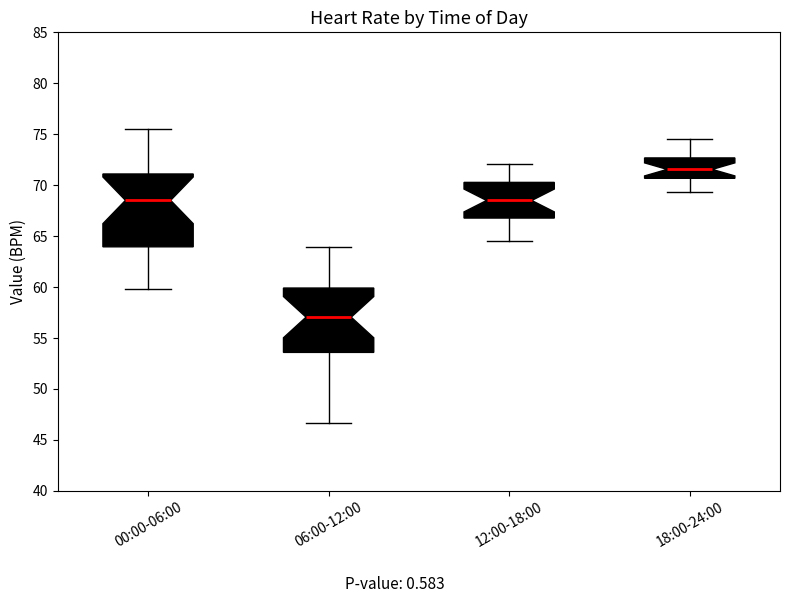

Comparing the boxes themselves (not the whiskers), which one is the tallest?

00:00-06:00